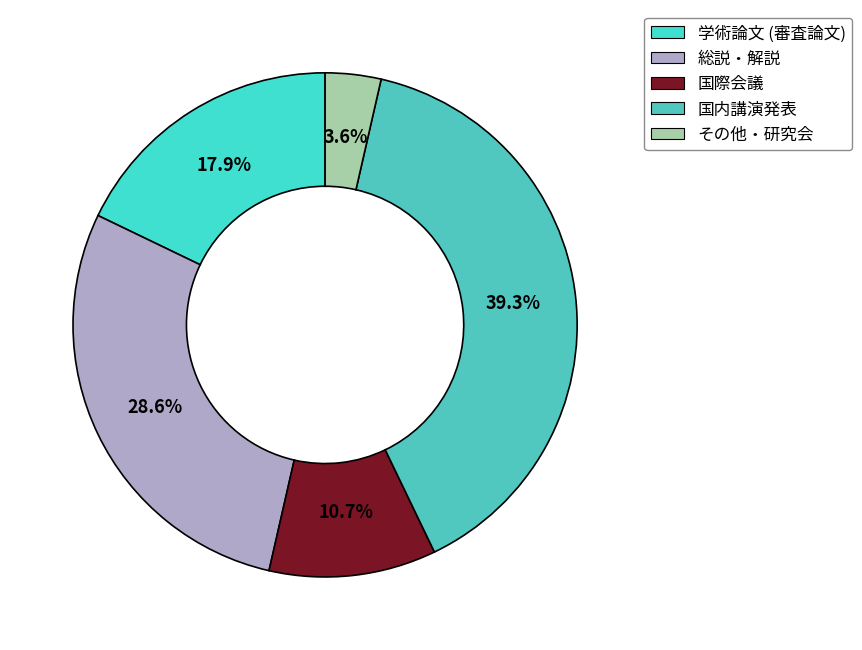

To the nearest percent, what is the average slice percentage?

20%